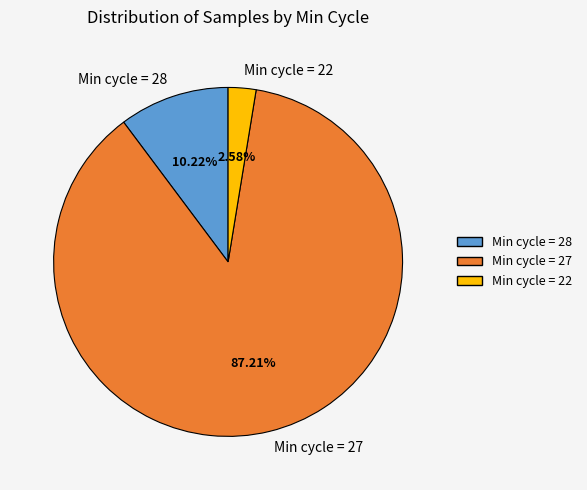

Is there a majority slice in this chart?

Yes